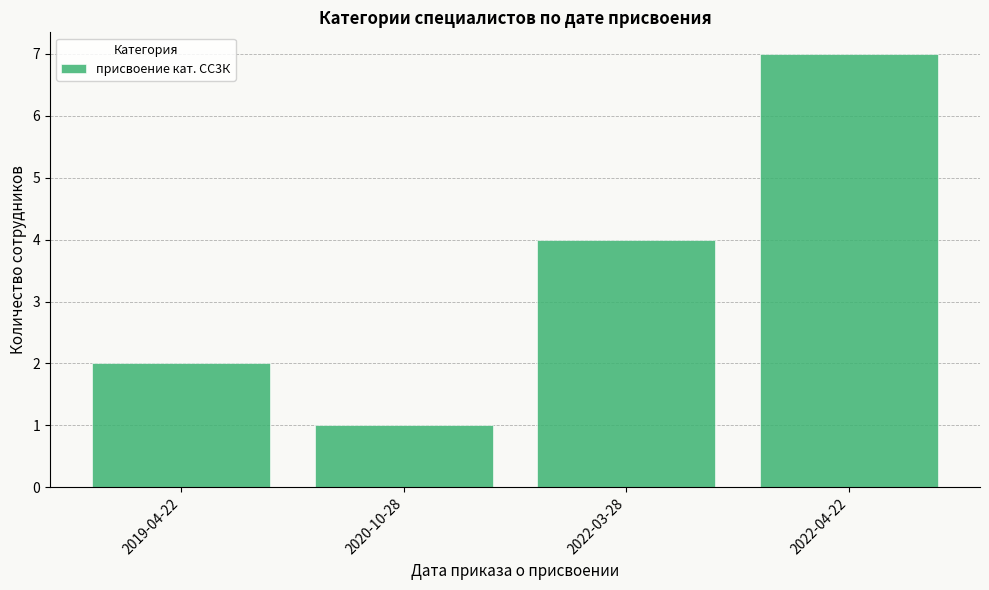

What position from the left is 2020-10-28?

2